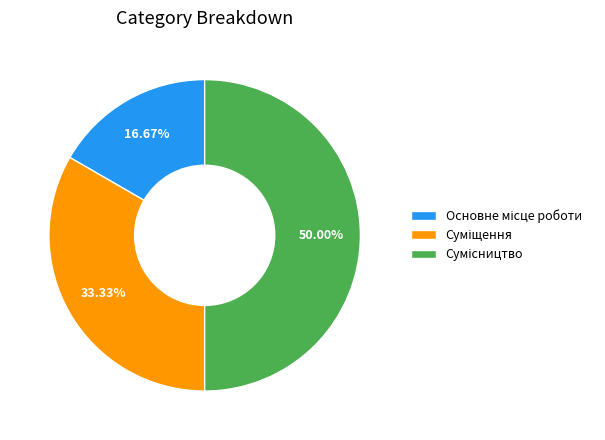

What percentage is the Суміщення slice, to the nearest percent?

33%